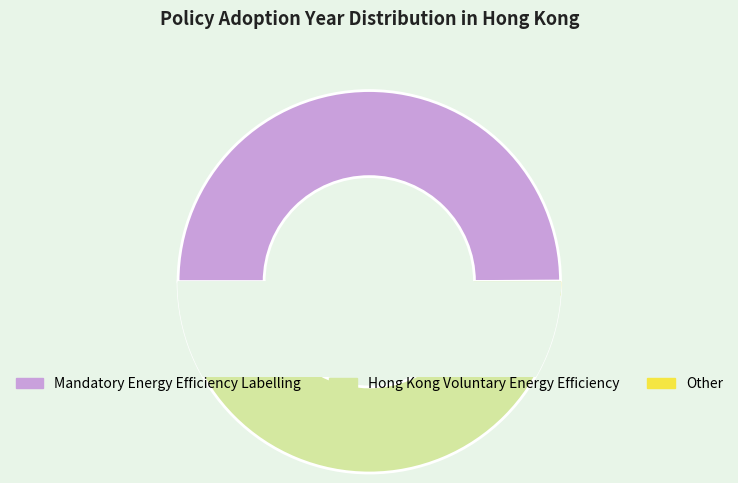

Which slice is the largest?

Hong Kong Voluntary Energy Efficiency